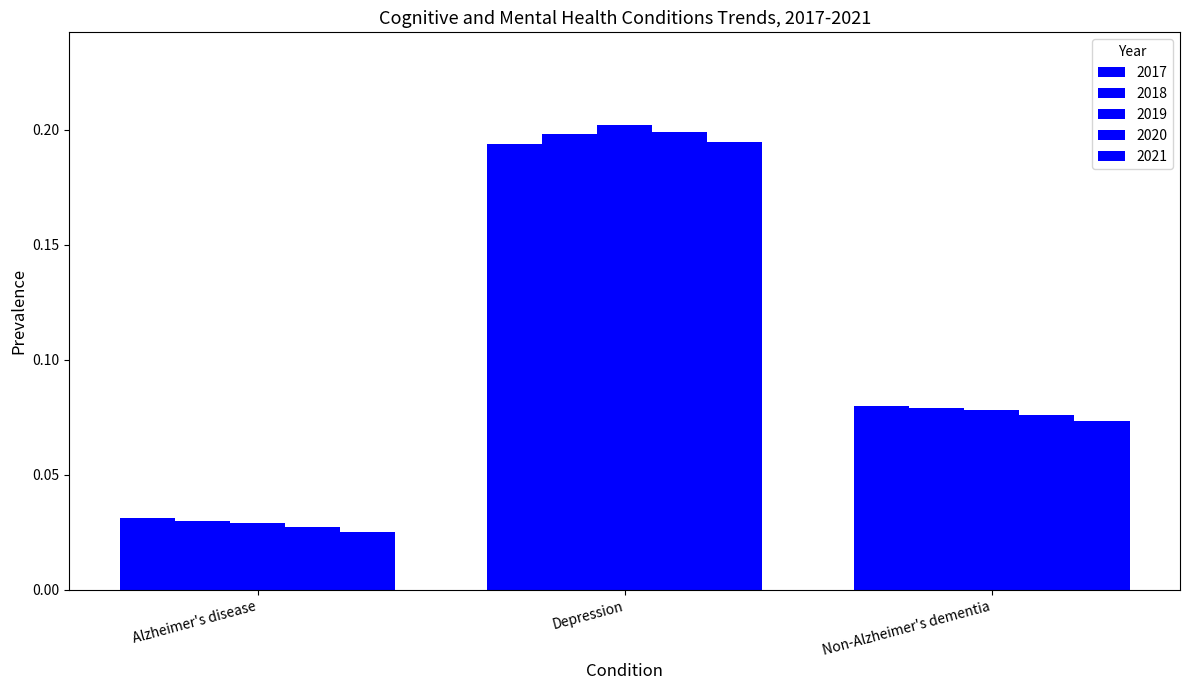

Are the bars grouped side by side (vs. stacked)?

Yes